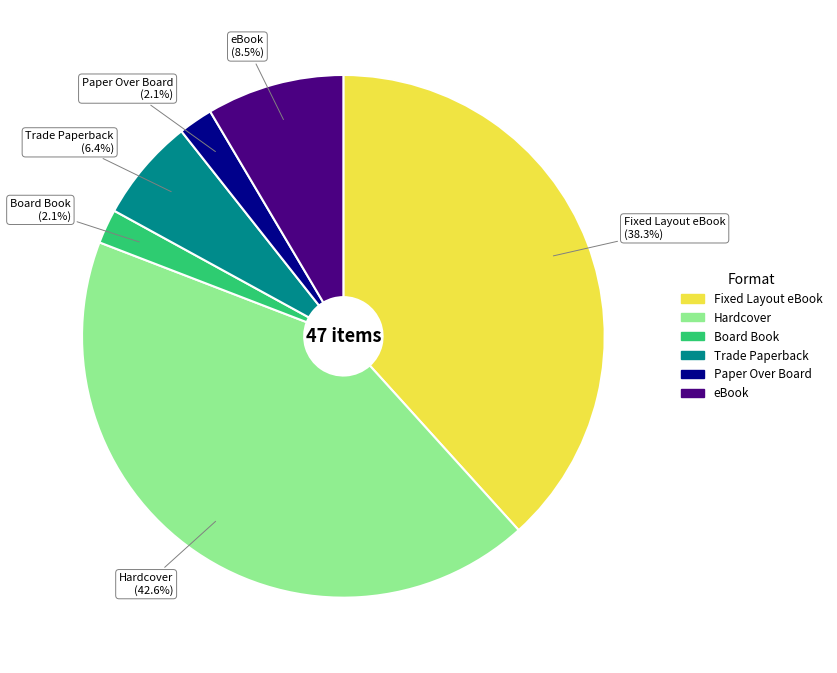

Is it true that Paper Over Board is 2% of the pie?

True